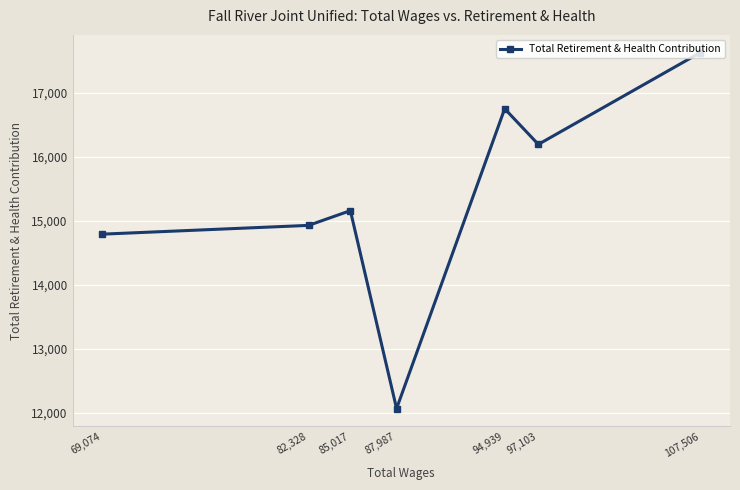

What is the greatest value displayed?

17632